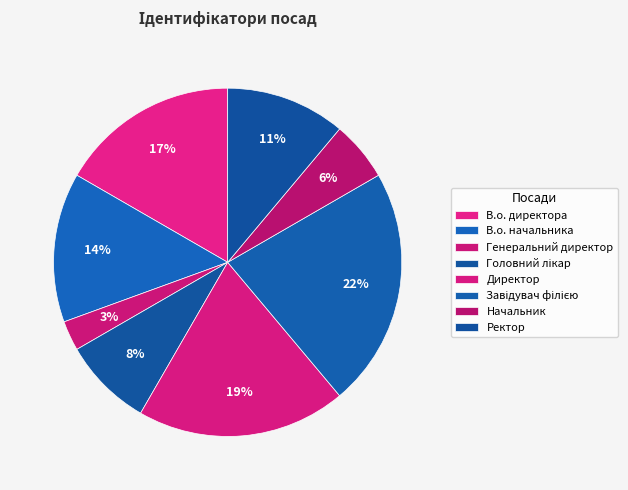

Is Завідувач філією the majority of the pie?

No